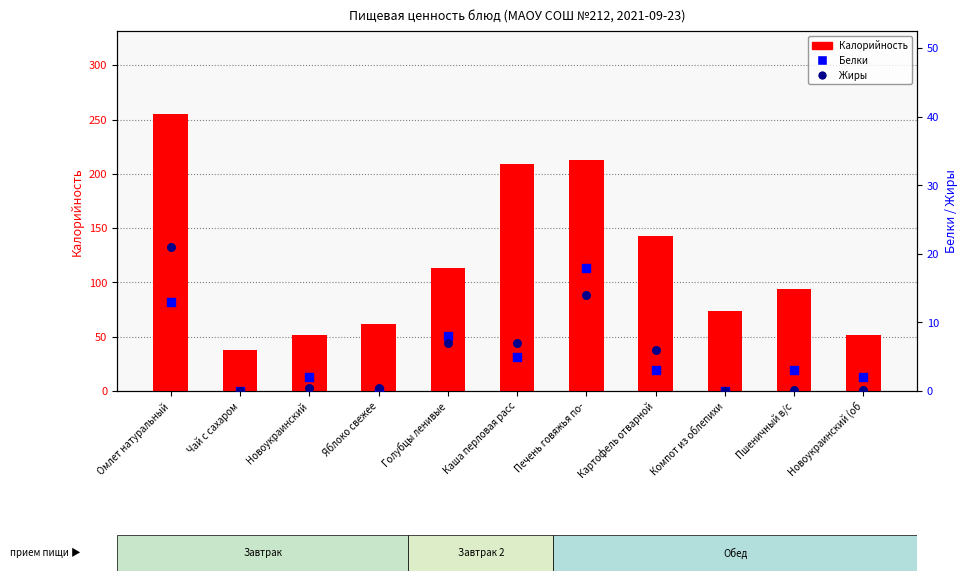

At which category is the sum across all series the highest?

Омлет натуральный